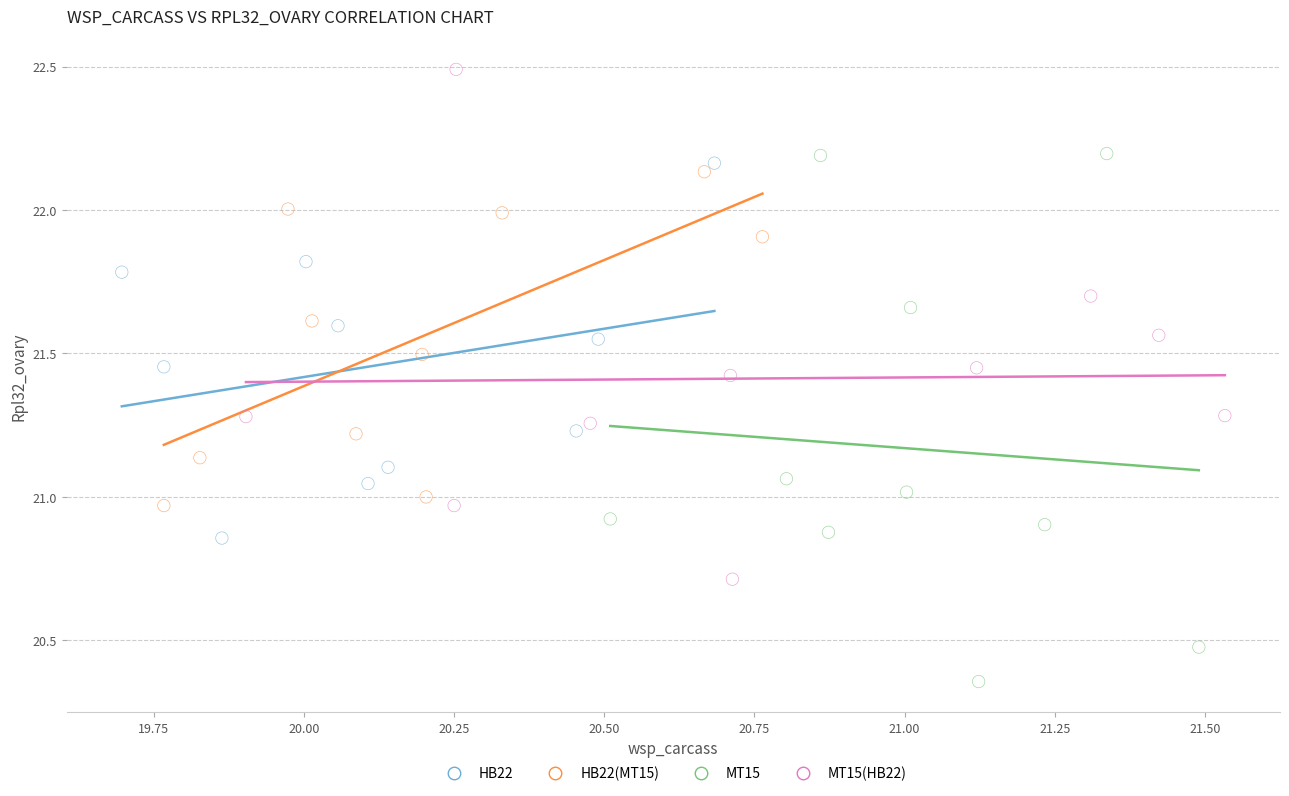

Which series reaches the maximum Y coordinate?

MT15(HB22)